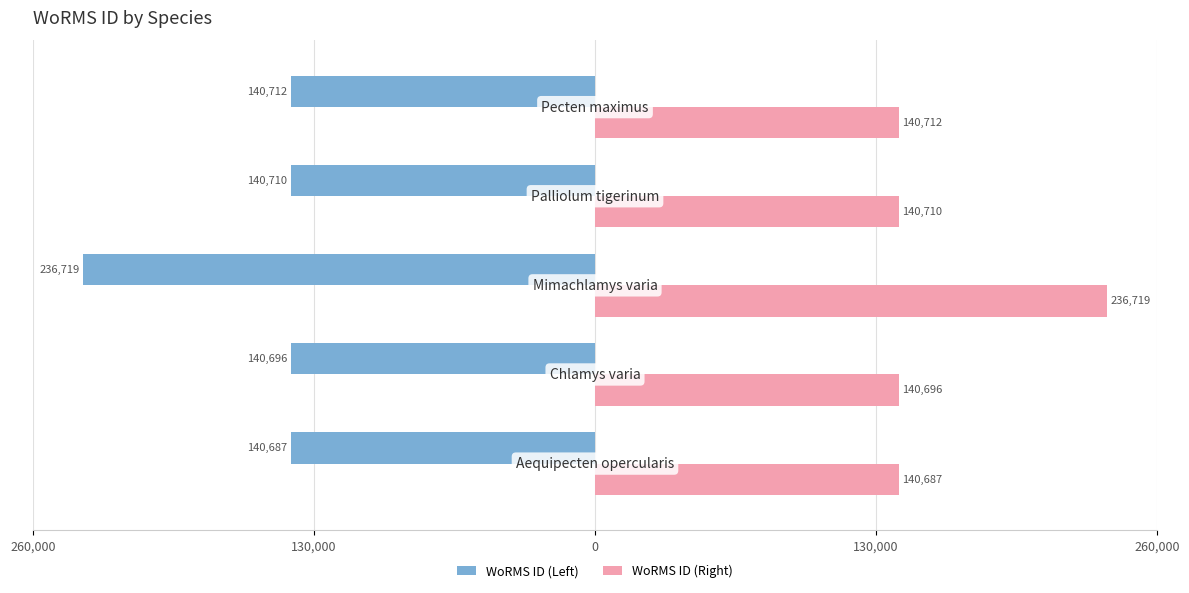

What are all the series names shown in the legend?

WoRMS ID (Left), WoRMS ID (Right)